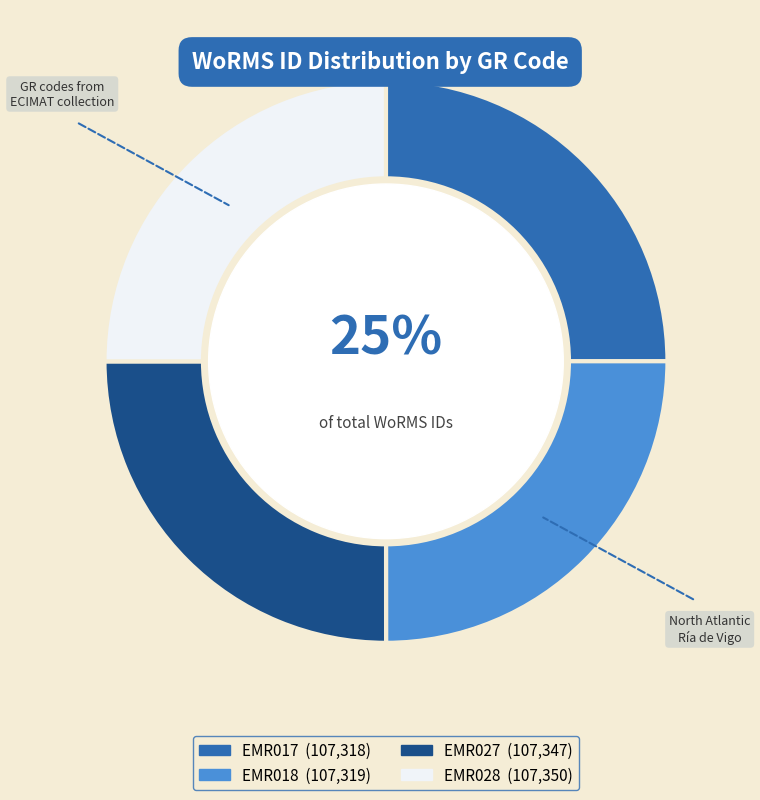

What percentage is the EMR028 slice, to the nearest percent?

25%